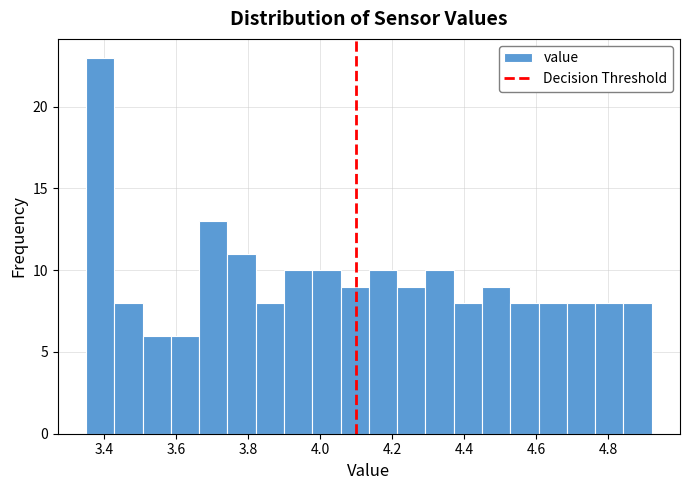

Around what value on the x-axis is the tallest bar? Give the approximate position of its centre, as read against the axis.

3.38